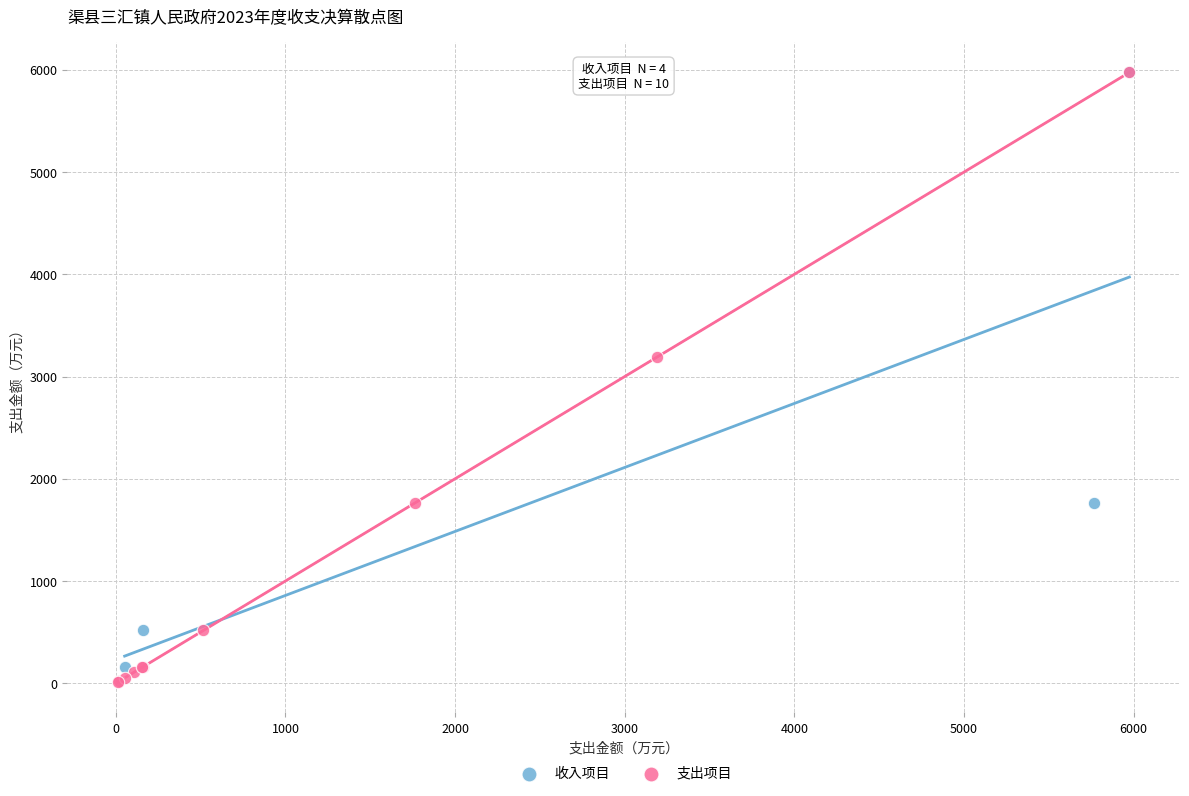

Which series has the widest spread of Y values?

支出项目